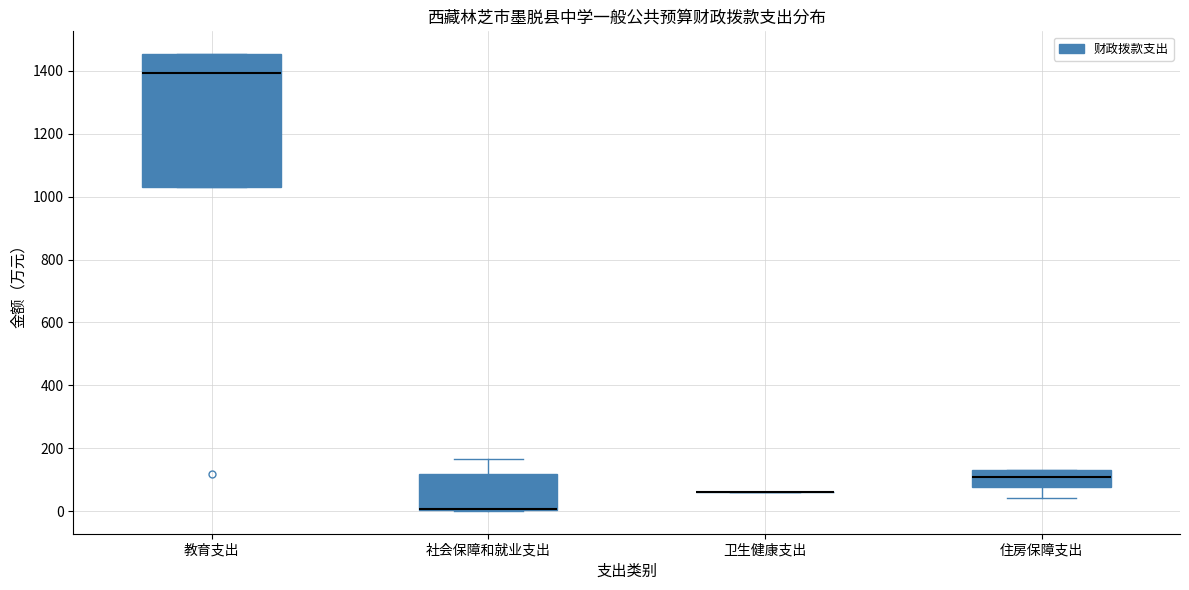

Where is the lower edge of the box for 社会保障和就业支出 on the y-axis? The values are not printed on the chart, so give them approximately, as read against the axis.

0